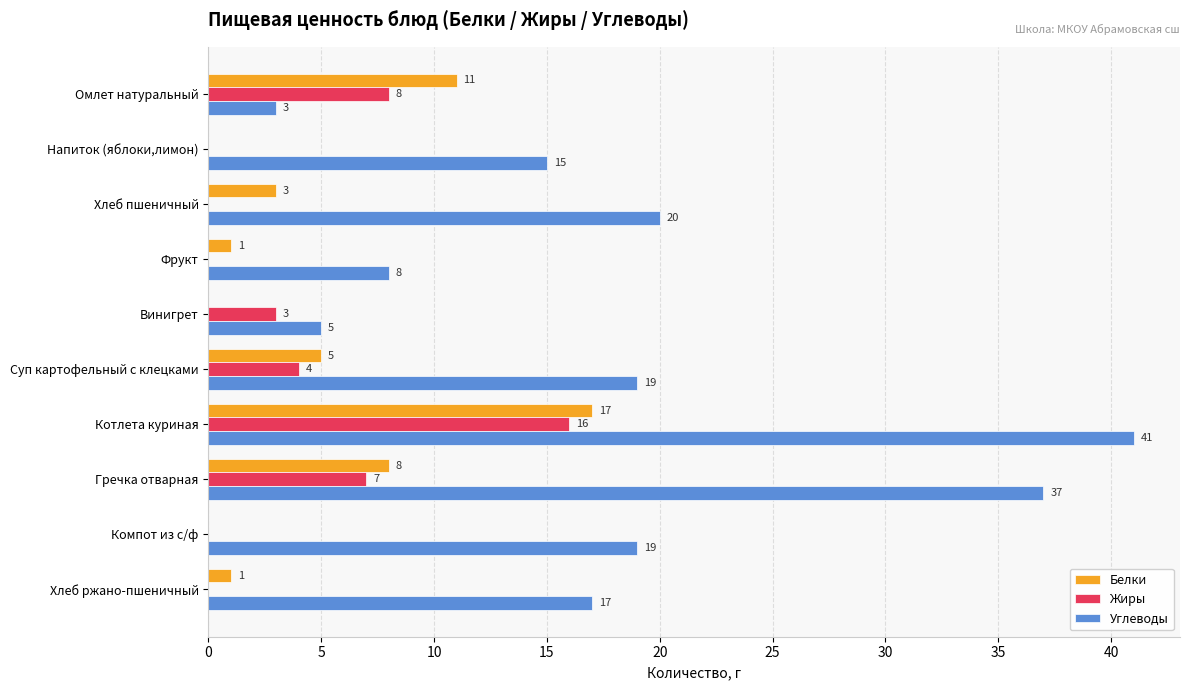

At which label does Белки reach its peak?

Котлета куриная